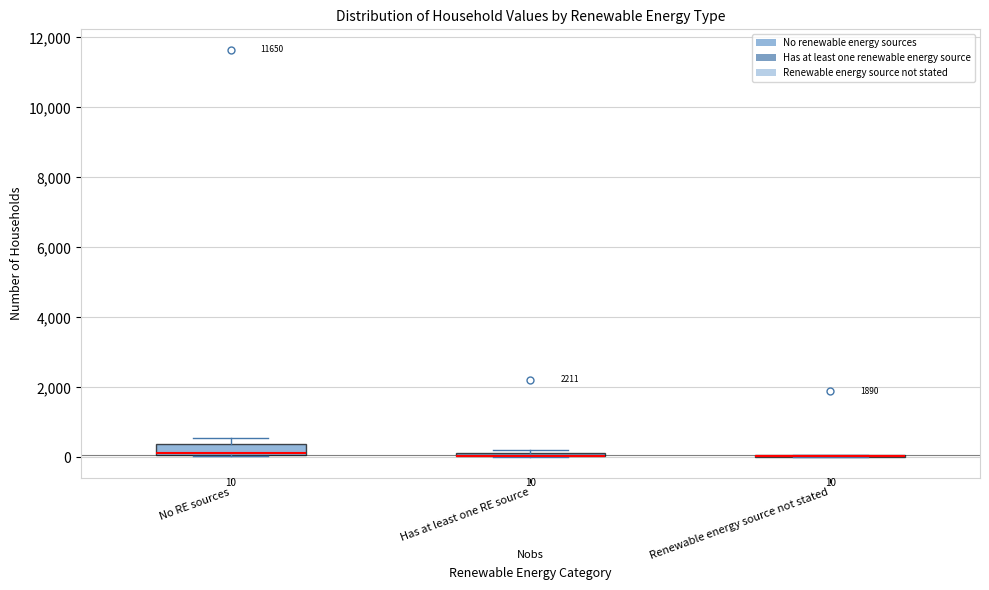

Which box is the tallest, from its lower edge to its upper edge?

No RE sources